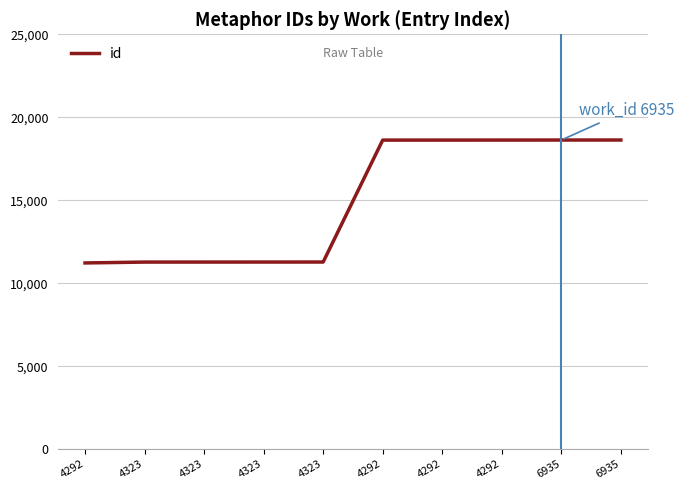

Which has a higher value, 4292 or 4323?

4292